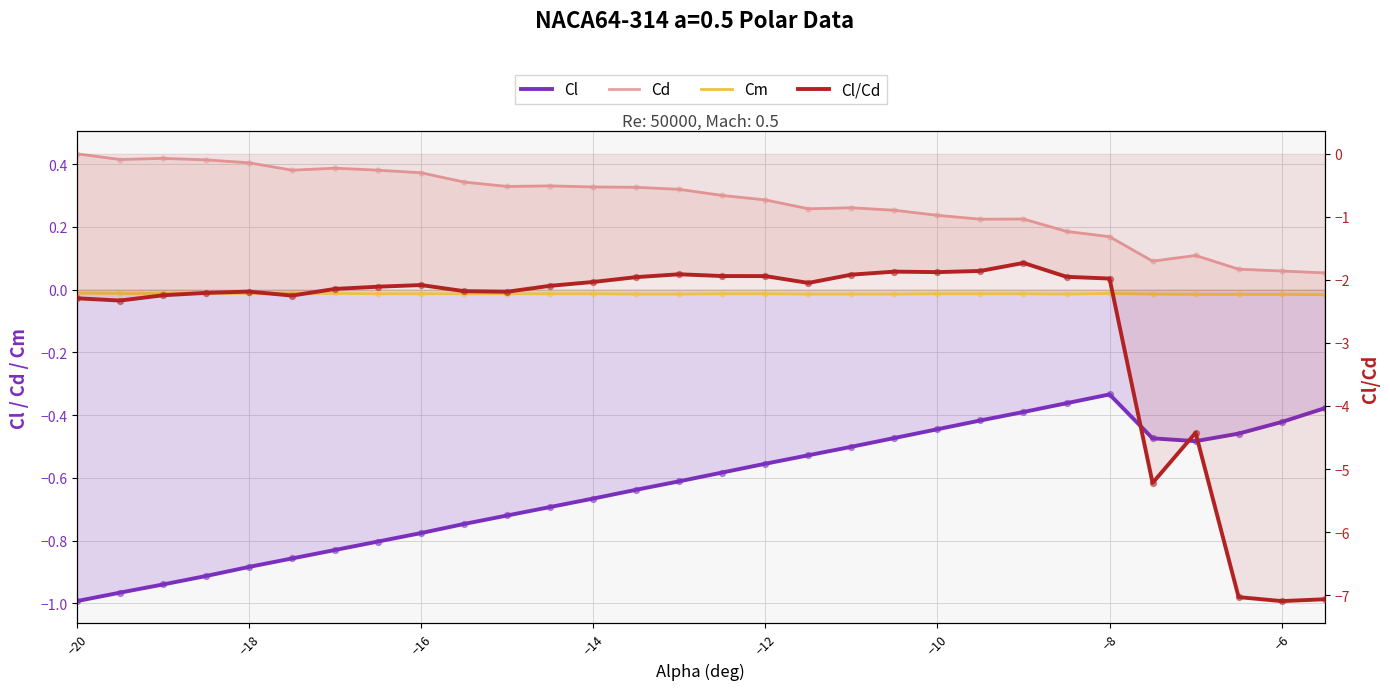

Which series reaches the maximum Y coordinate?

Cd